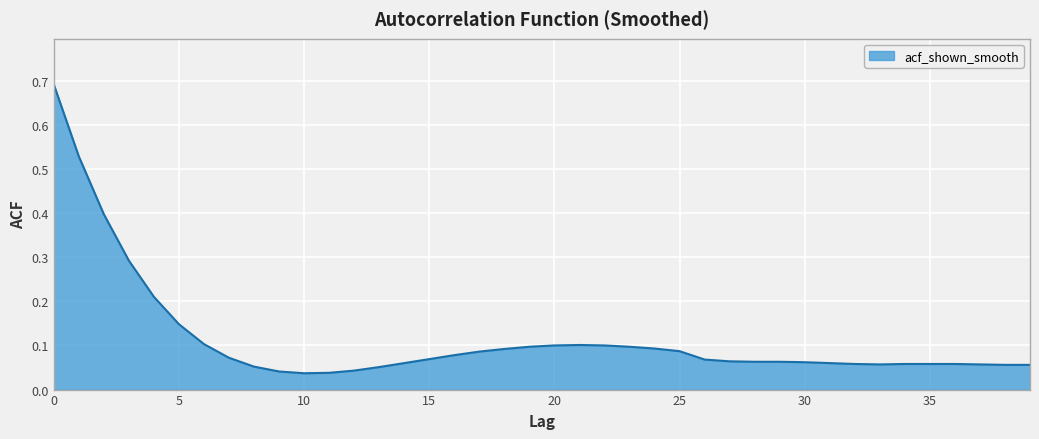

Where is the first local maximum?

21